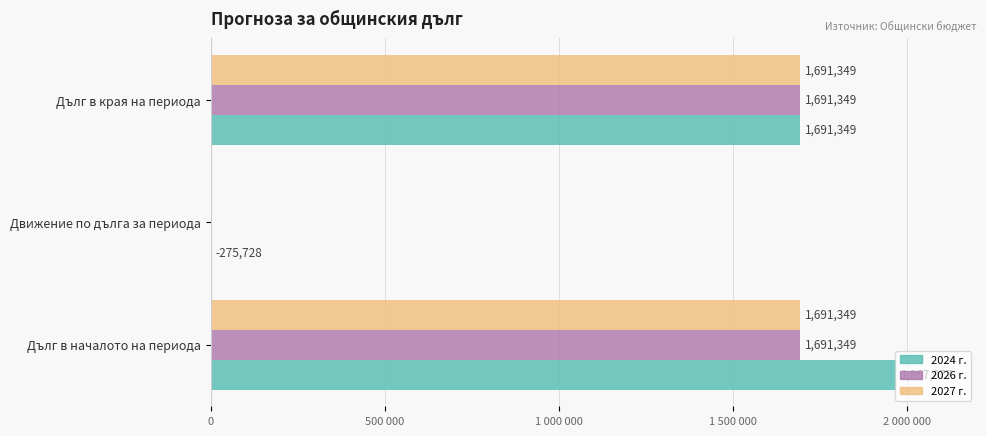

Rank the series by their maximum value, from lowest to highest.

2026 г., 2027 г., 2024 г.